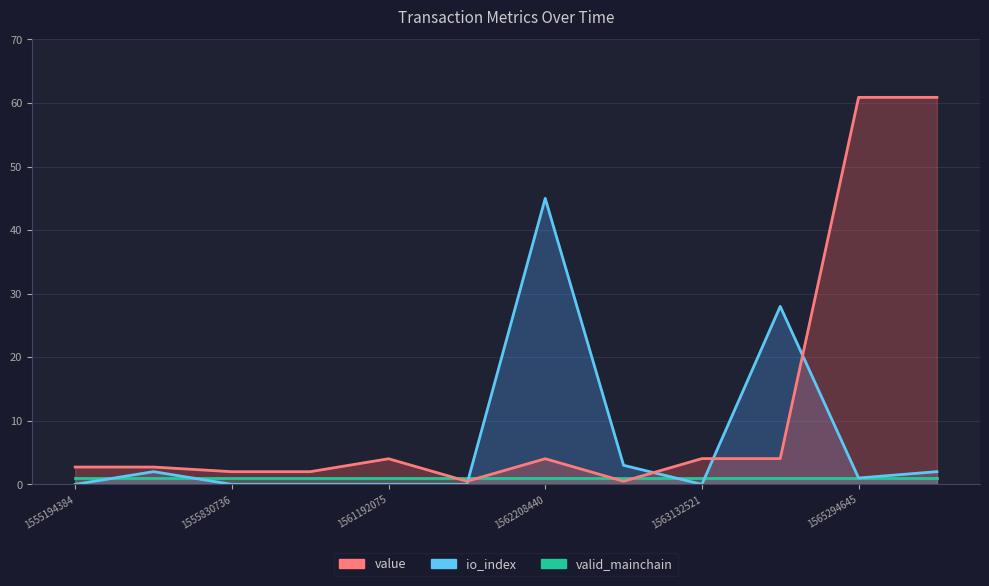

At which category does the chart reach its peak across all series?

1565294645